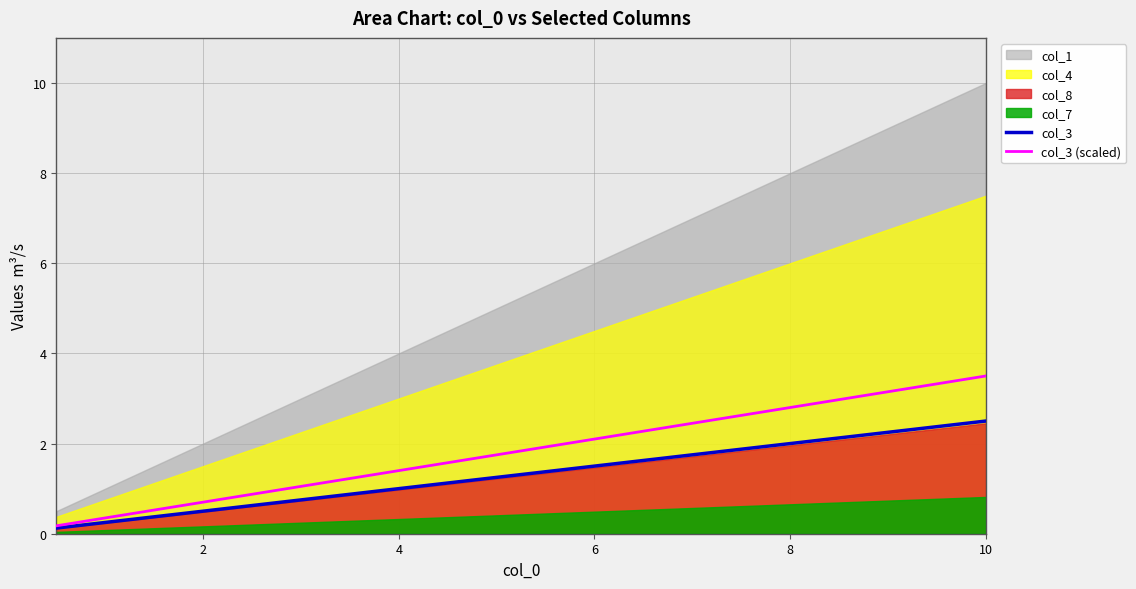

The col_3 (scaled) series shows 2.8 at 8. True or false?

True